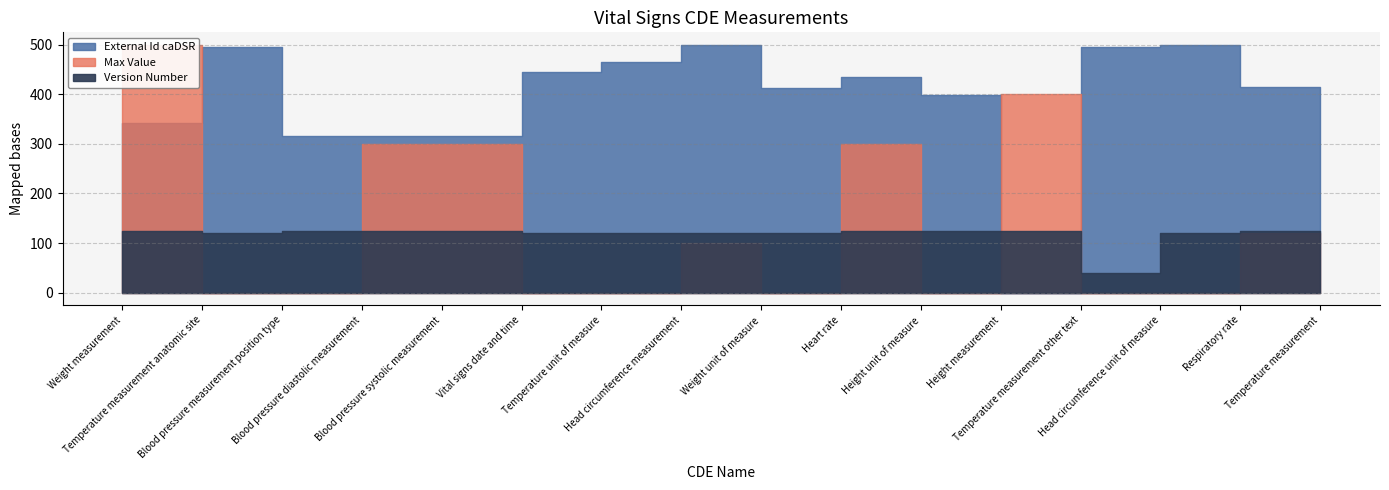

List the series in order of their peak value, lowest first.

Version Number, Max Value, External Id caDSR